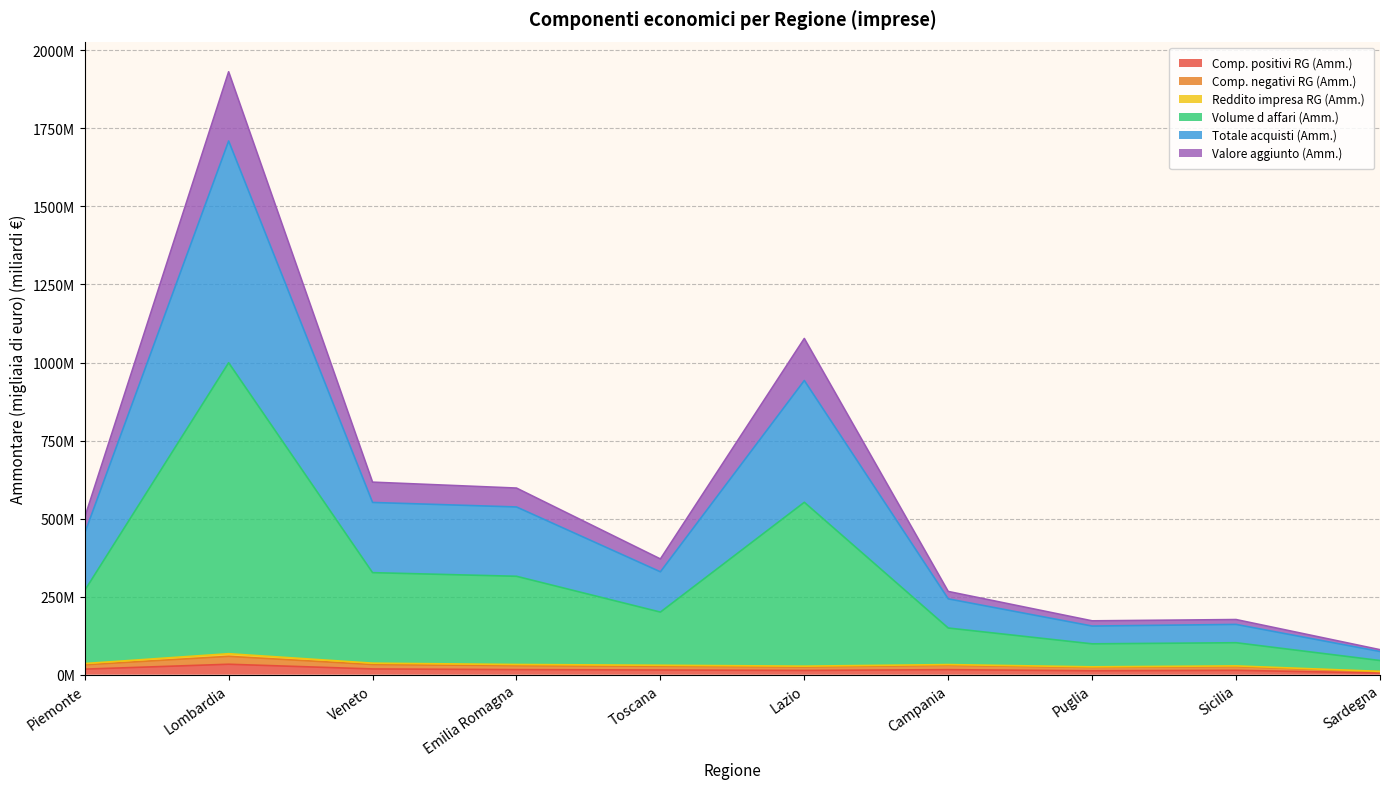

Does the chart have visible grid lines?

Yes